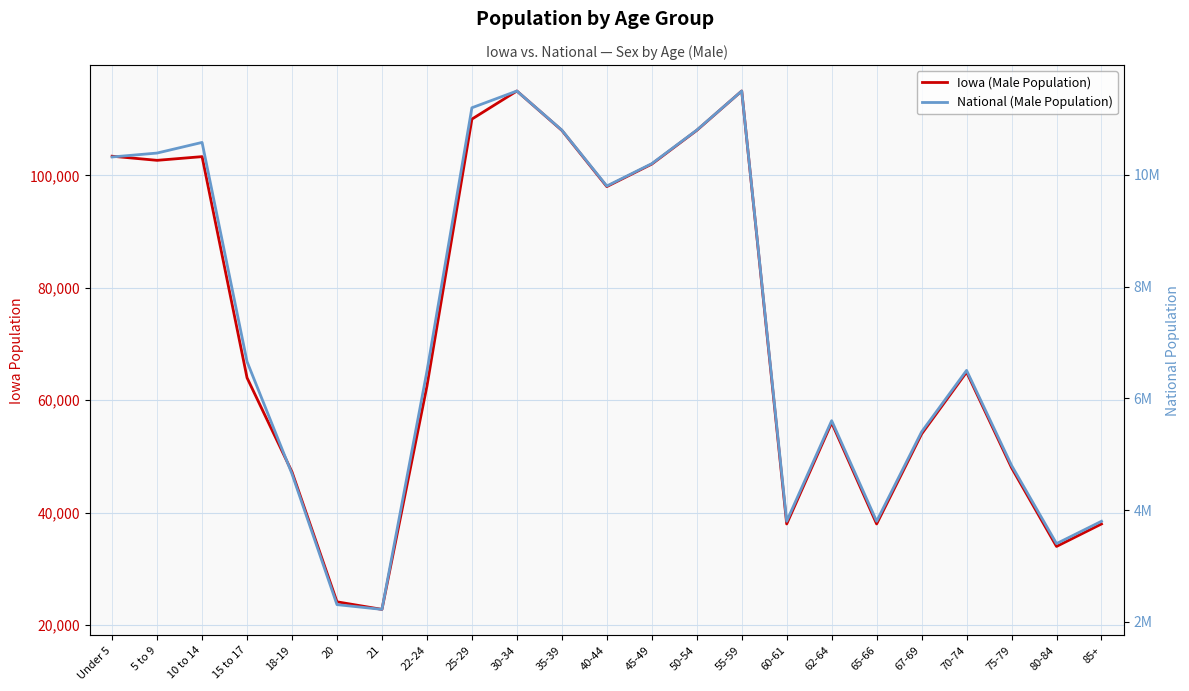

The National (Male Population) series shows 4647457 at 18-19. True or false?

True